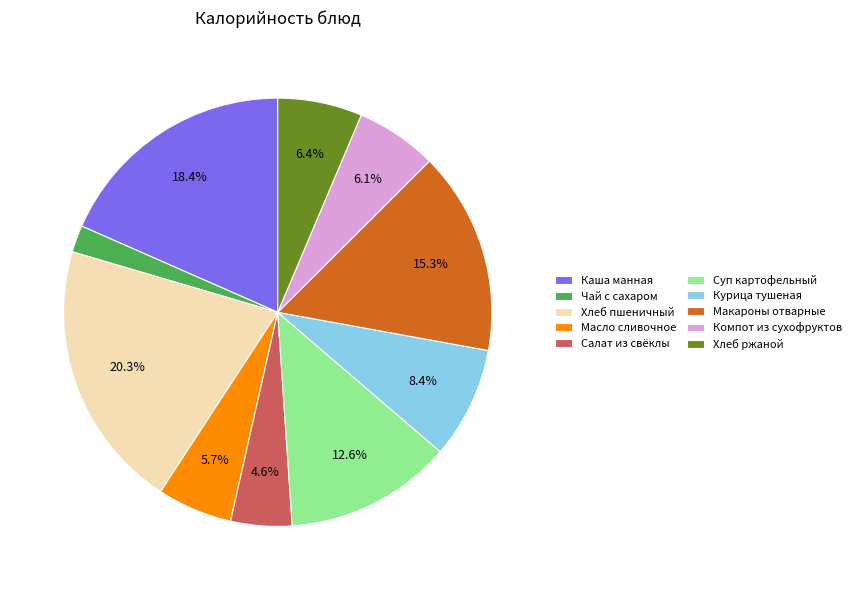

Count the number of slices in the pie.

10